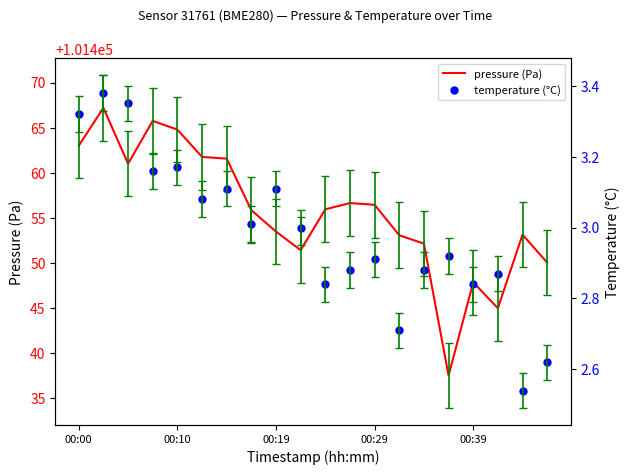

Is it true that pressure (Pa) equals 101445.0 at 17?

True